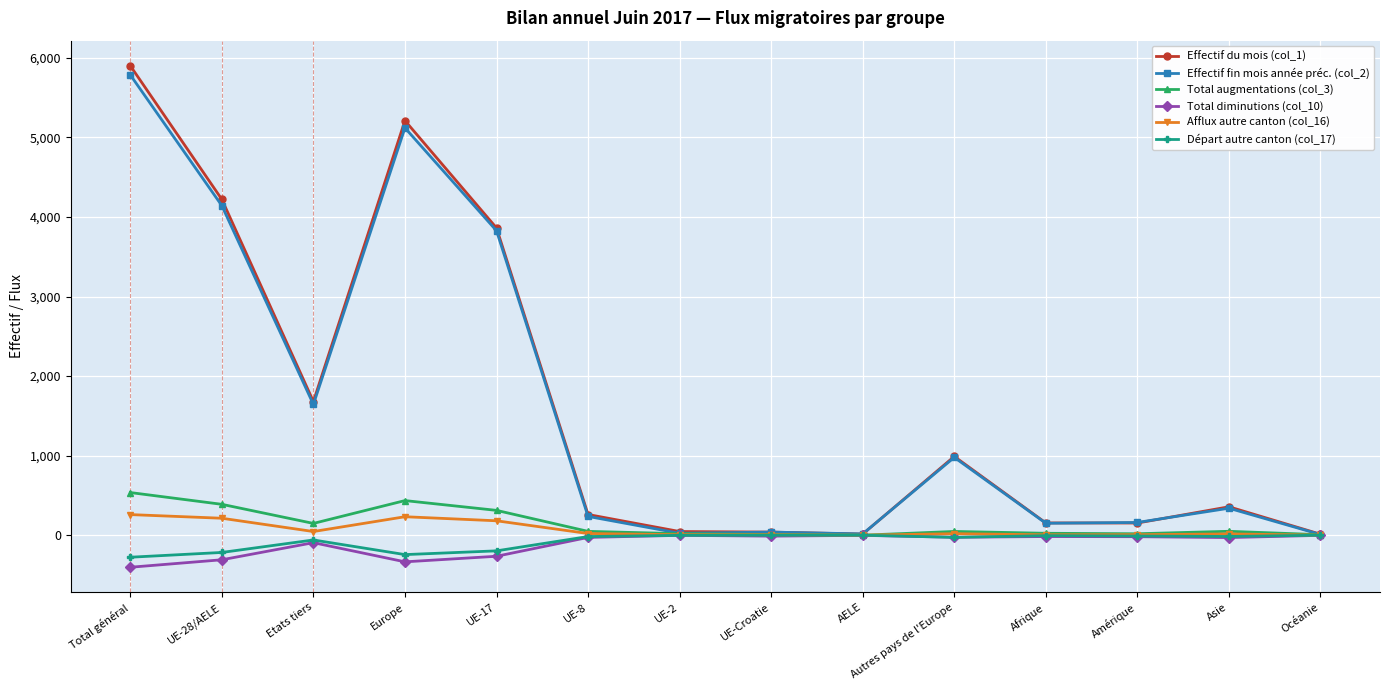

At which category does Effectif du mois (col_1) reach its first local peak?

Europe